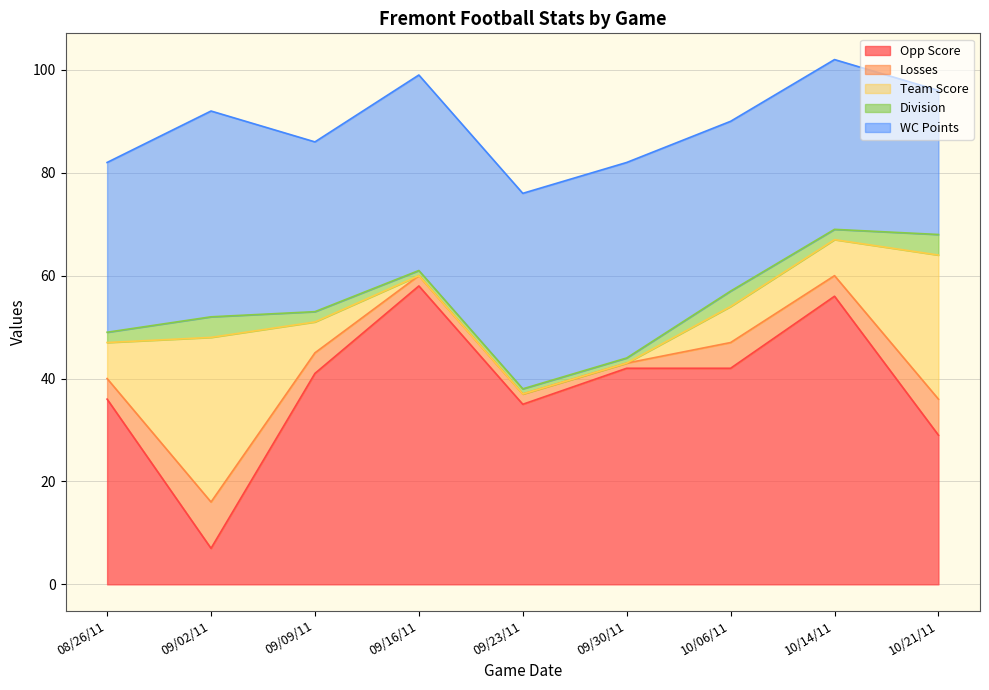

What is the value of the Losses point at the 6th from the left?

1